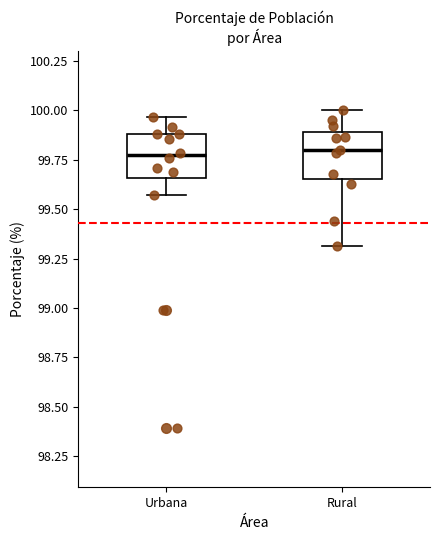

Reading left to right, transcribe this box plot: for each box, give where its median line is, the range the box spans, and where its two whiskers end, as read against the y-axis. The values are not printed on the chart, so give them approximately, as read against the axis.

Urbana: median 99.75, box 99.65 to 99.90, whiskers 99.55 to 99.95
Rural: median 99.80, box 99.65 to 99.90, whiskers 99.30 to 100.00